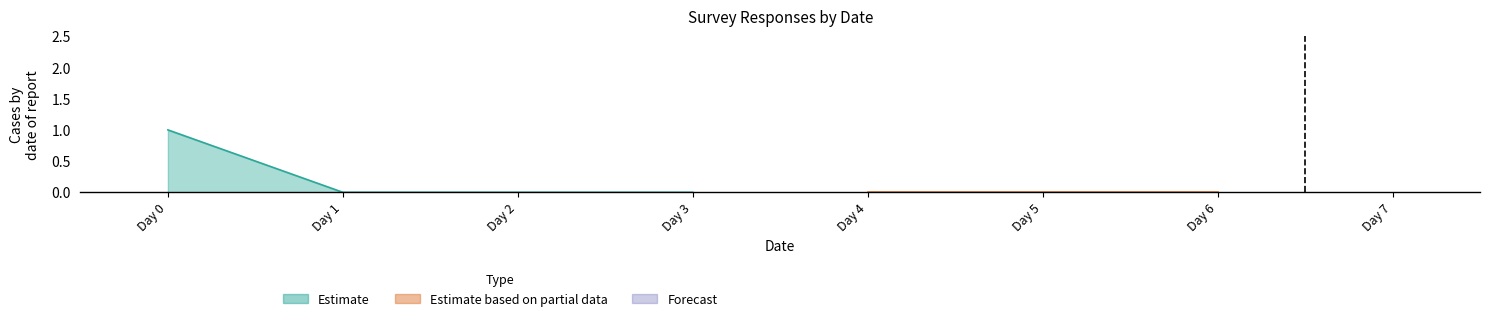

How many lines are shown in the chart?

4